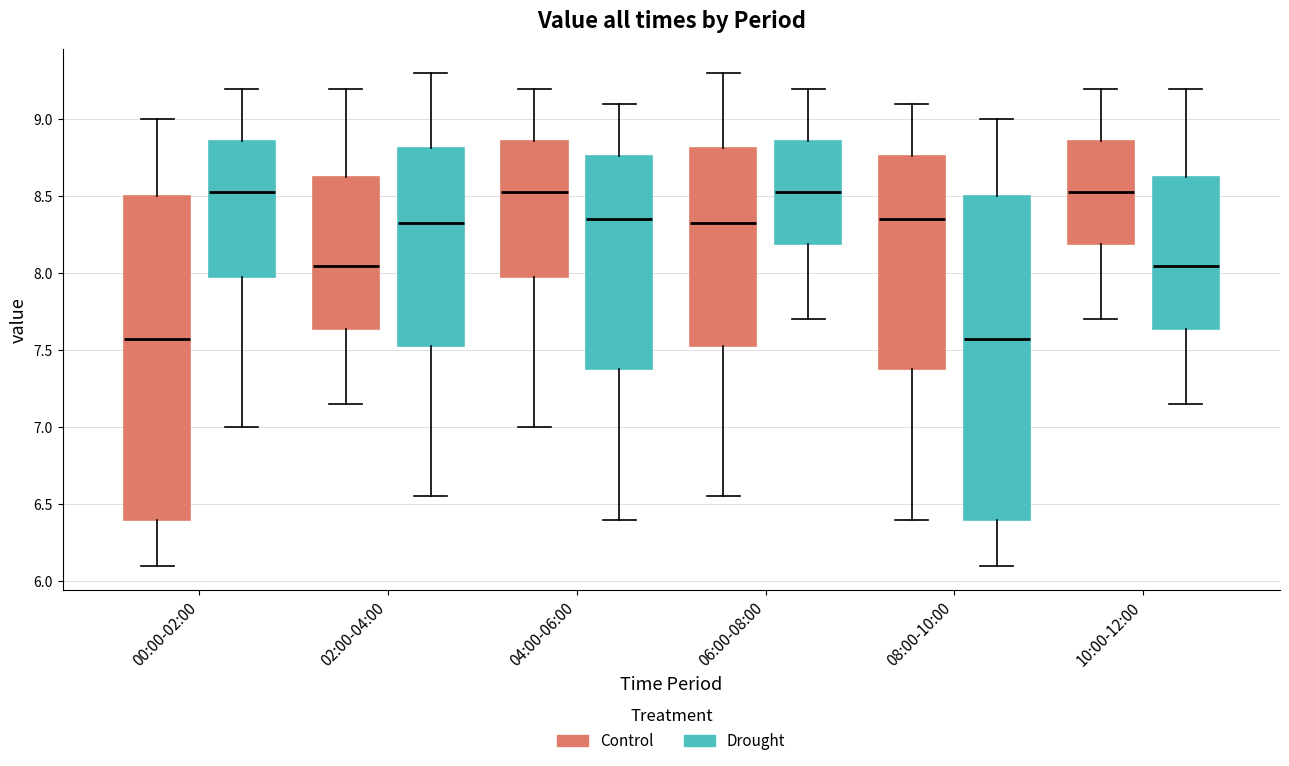

Reading left to right, transcribe this box plot: for each box, give where its median line is, the range the box spans, and where its two whiskers end, as read against the y-axis. The values are not printed on the chart, so give them approximately, as read against the axis.

00:00-02:00 (Control): median 7.60, box 6.40 to 8.50, whiskers 6.10 to 9.00
00:00-02:00 (Drought): median 8.55, box 8.00 to 8.85, whiskers 7.00 to 9.20
02:00-04:00 (Control): median 8.05, box 7.65 to 8.65, whiskers 7.15 to 9.20
02:00-04:00 (Drought): median 8.35, box 7.55 to 8.80, whiskers 6.55 to 9.30
04:00-06:00 (Control): median 8.55, box 8.00 to 8.85, whiskers 7.00 to 9.20
04:00-06:00 (Drought): median 8.35, box 7.40 to 8.75, whiskers 6.40 to 9.10
06:00-08:00 (Control): median 8.35, box 7.55 to 8.80, whiskers 6.55 to 9.30
06:00-08:00 (Drought): median 8.55, box 8.20 to 8.85, whiskers 7.70 to 9.20
08:00-10:00 (Control): median 8.35, box 7.40 to 8.75, whiskers 6.40 to 9.10
08:00-10:00 (Drought): median 7.60, box 6.40 to 8.50, whiskers 6.10 to 9.00
10:00-12:00 (Control): median 8.55, box 8.20 to 8.85, whiskers 7.70 to 9.20
10:00-12:00 (Drought): median 8.05, box 7.65 to 8.65, whiskers 7.15 to 9.20